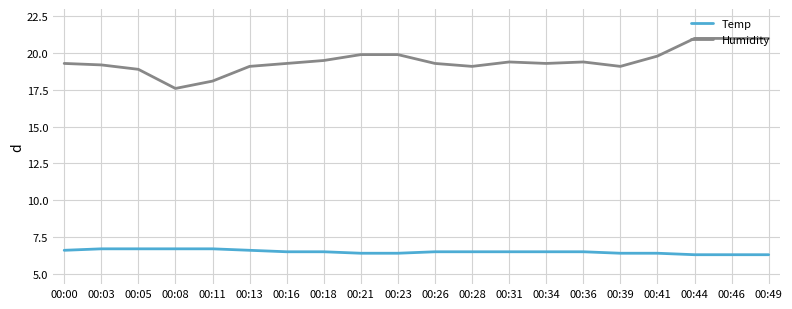

Rank the series at 00:03 from highest to lowest value.

Humidity, Temp